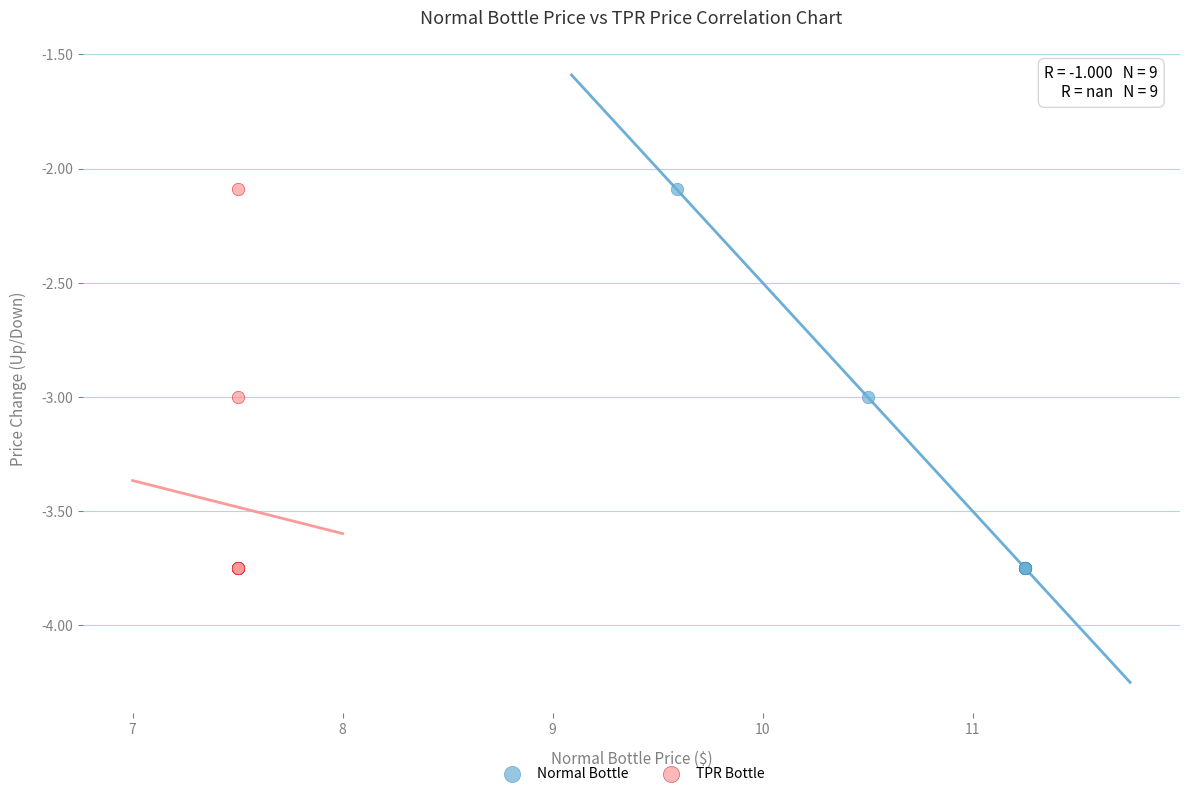

What are all the series names shown in the legend?

Normal Bottle, TPR Bottle